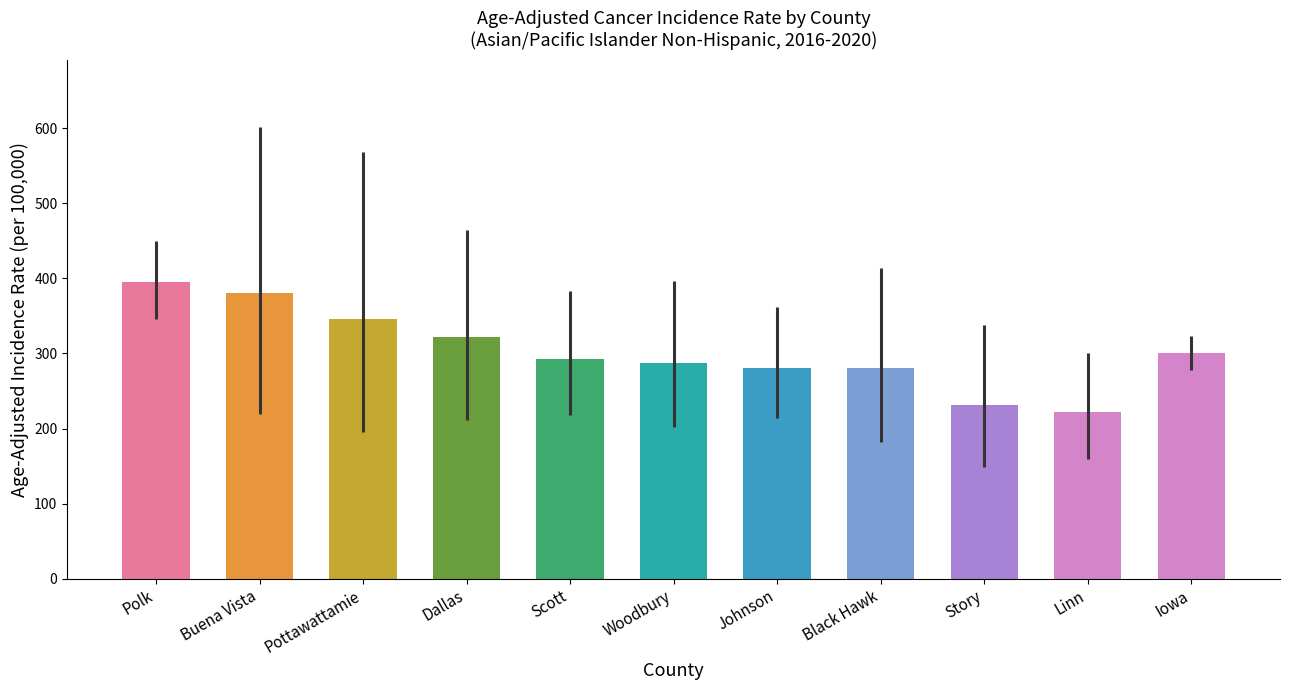

How many data points are less than 292?

5